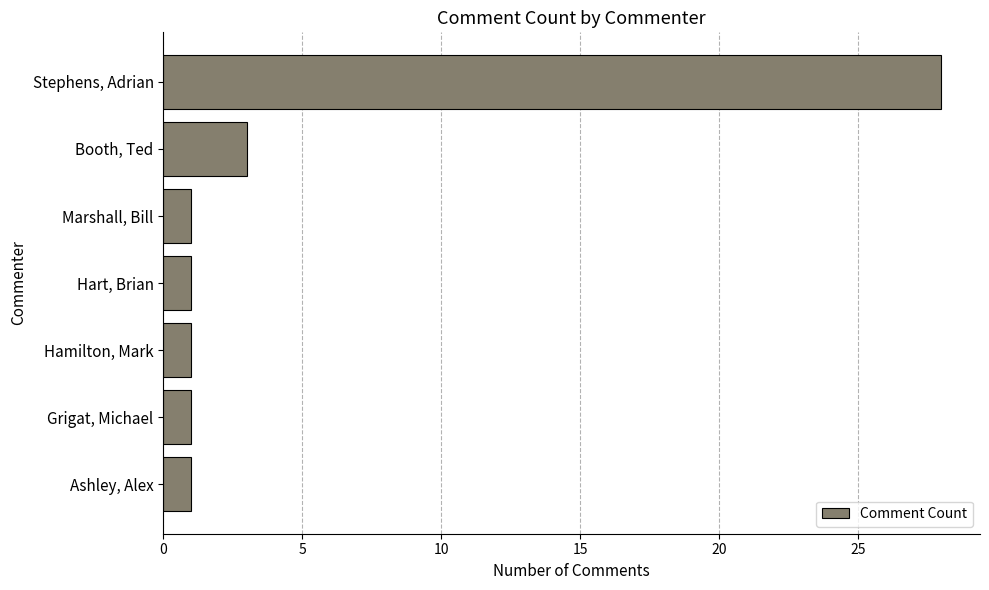

What is the maximum value shown in the chart?

28